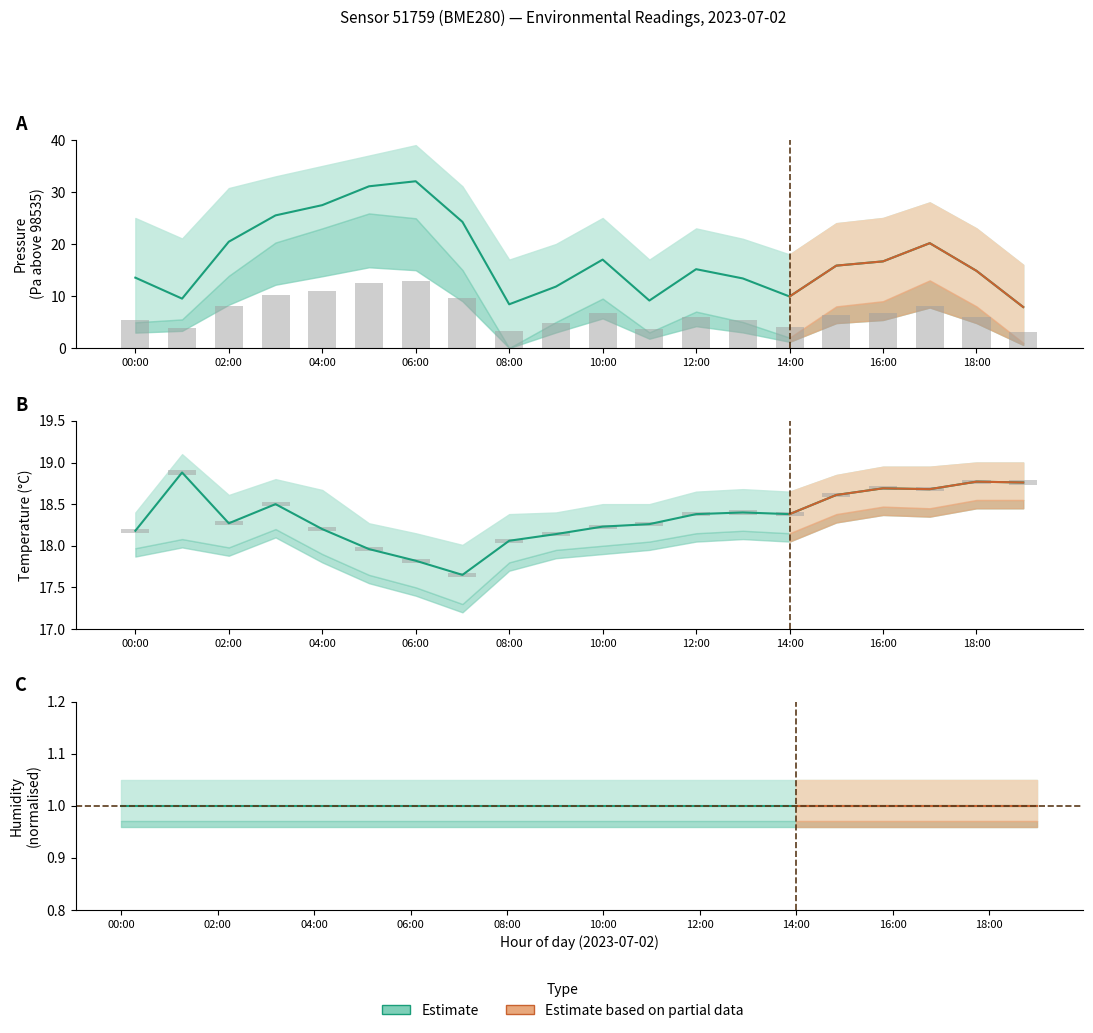

What is the difference between the temperature values at 06:00 and 09:00?

0.3